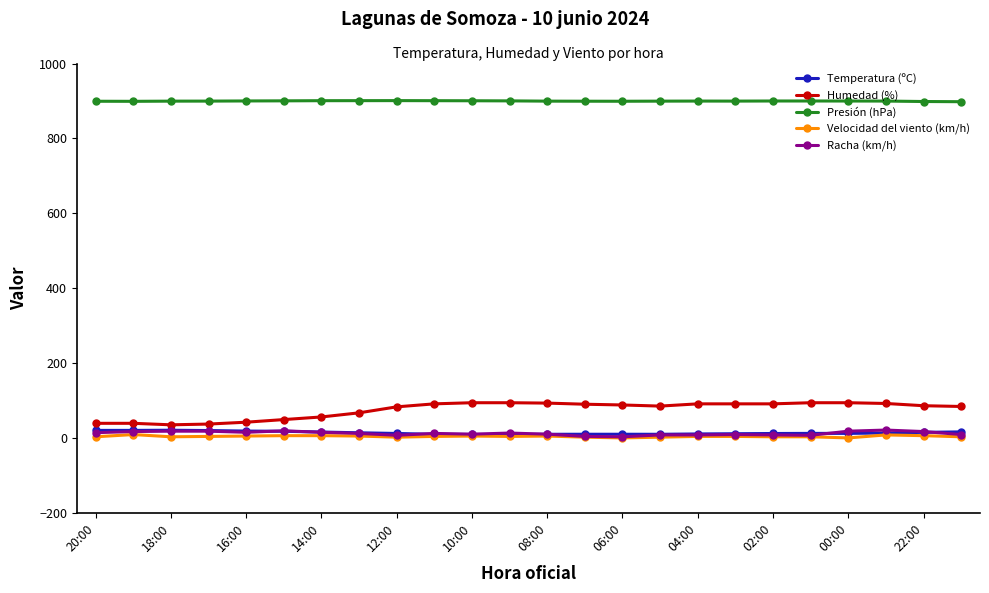

Count the number of data series in this chart.

5